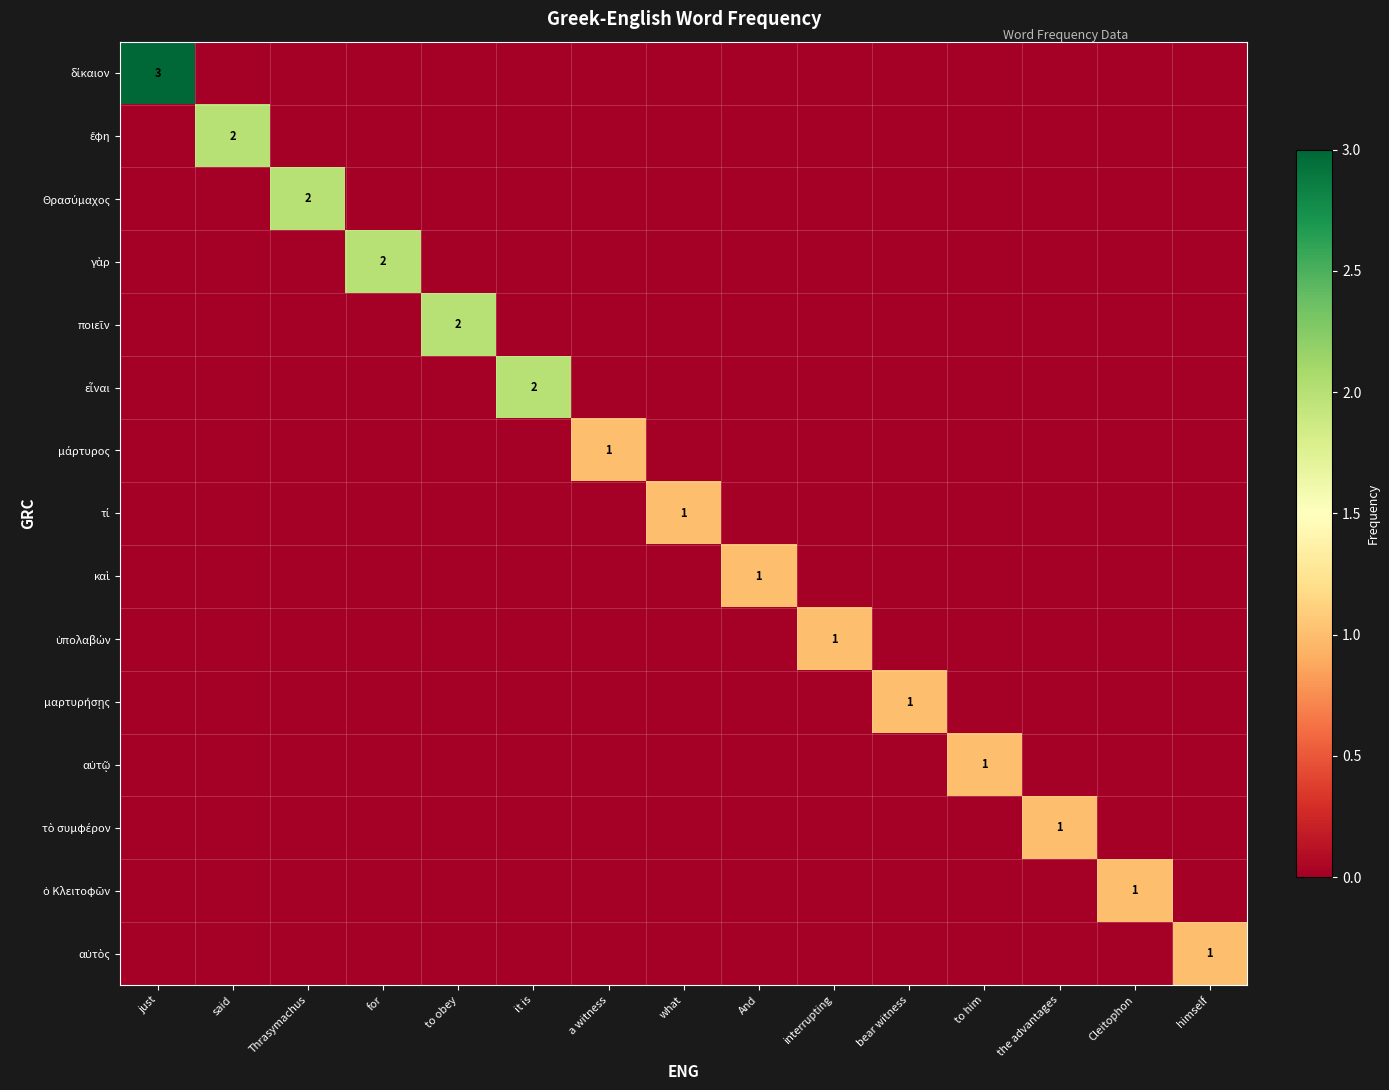

Between said and himself, which series saw the biggest shift?

ἔφη